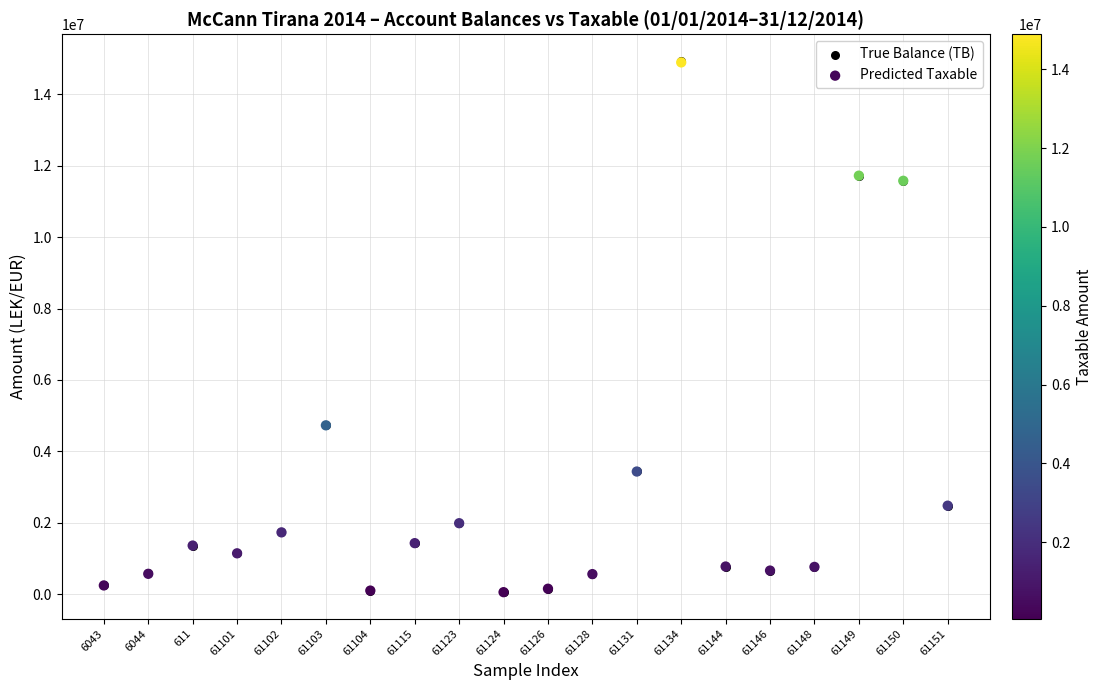

What are all the series names shown in the legend?

True Balance (TB), Predicted Taxable